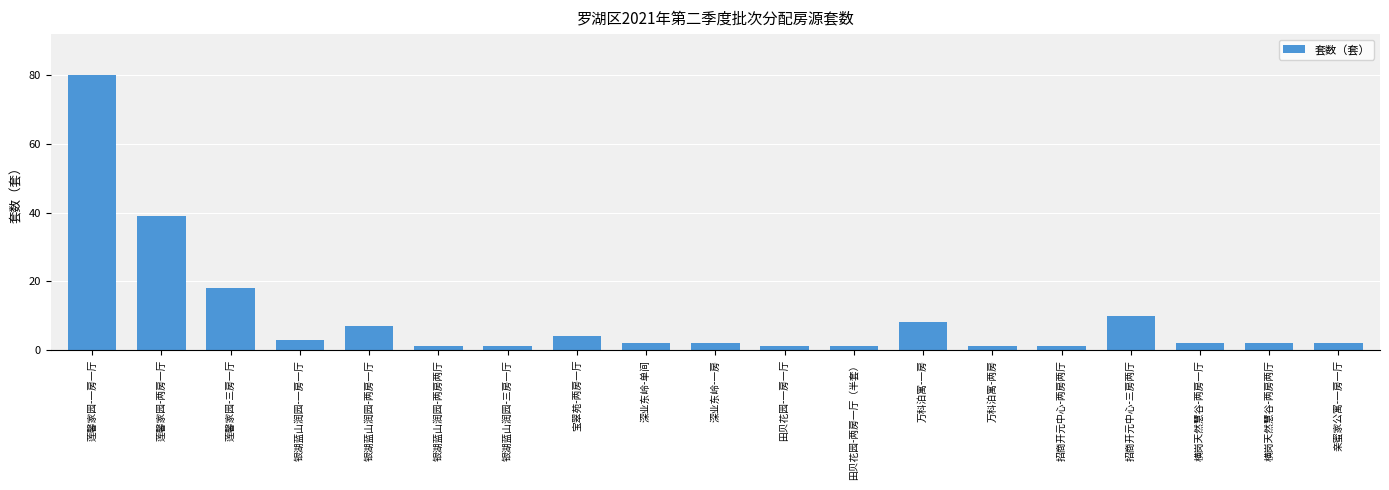

What is the change in value from 深业东岭-一房 to 田贝花园-一房一厅?

-1